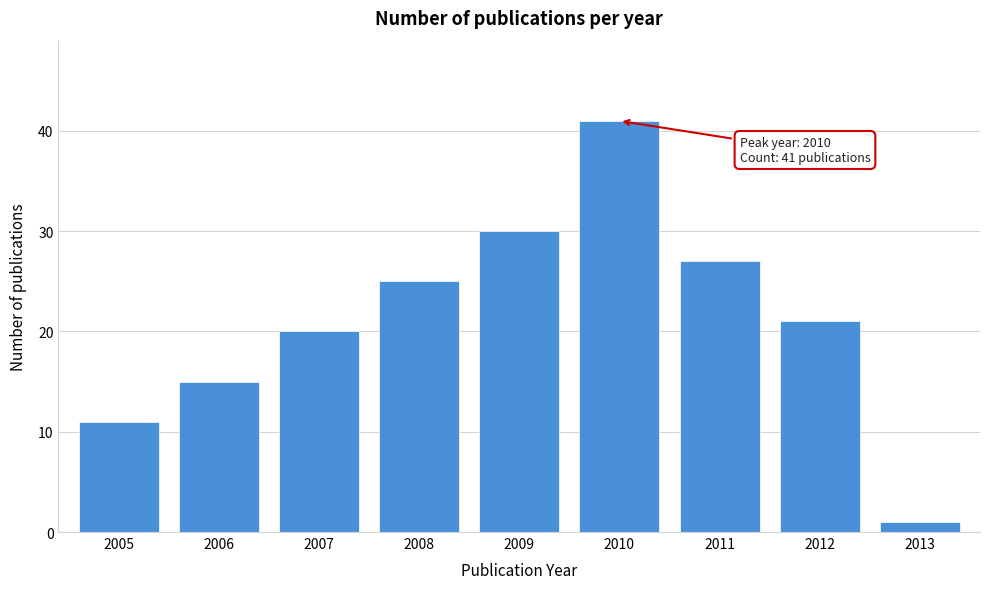

Reading left to right, transcribe all the data shown in this chart.

11	15	20	25	30	41	27	21	1